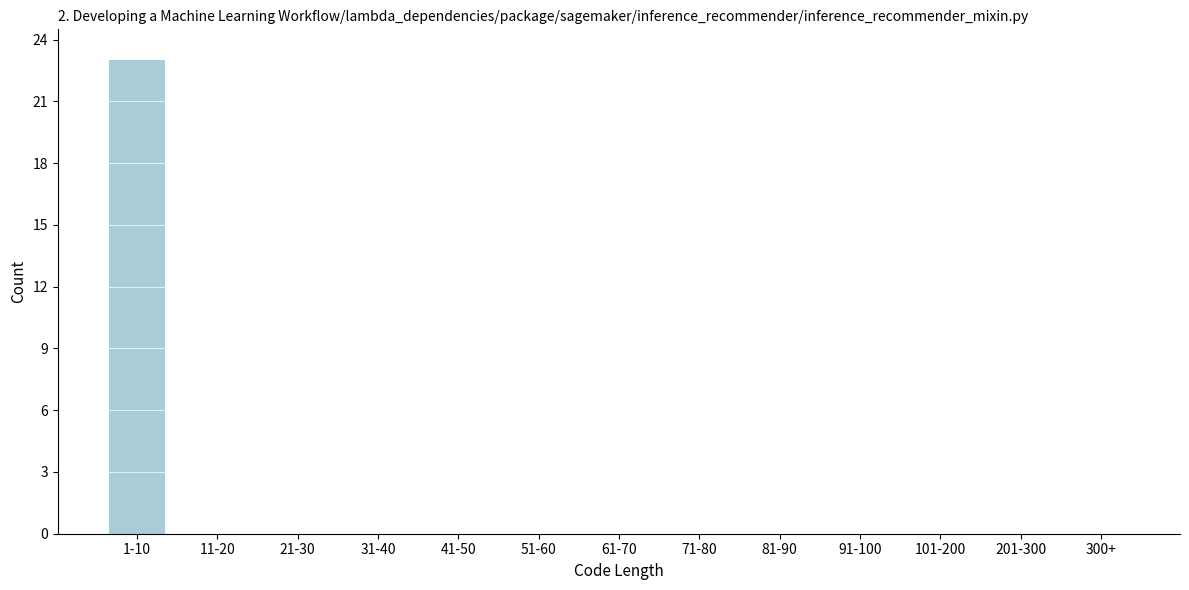

Reading left to right, what are all the values shown in this chart?

1-10=23	11-20=0	21-30=0	31-40=0	41-50=0	51-60=0	61-70=0	71-80=0	81-90=0	91-100=0	101-200=0	201-300=0	300+=0